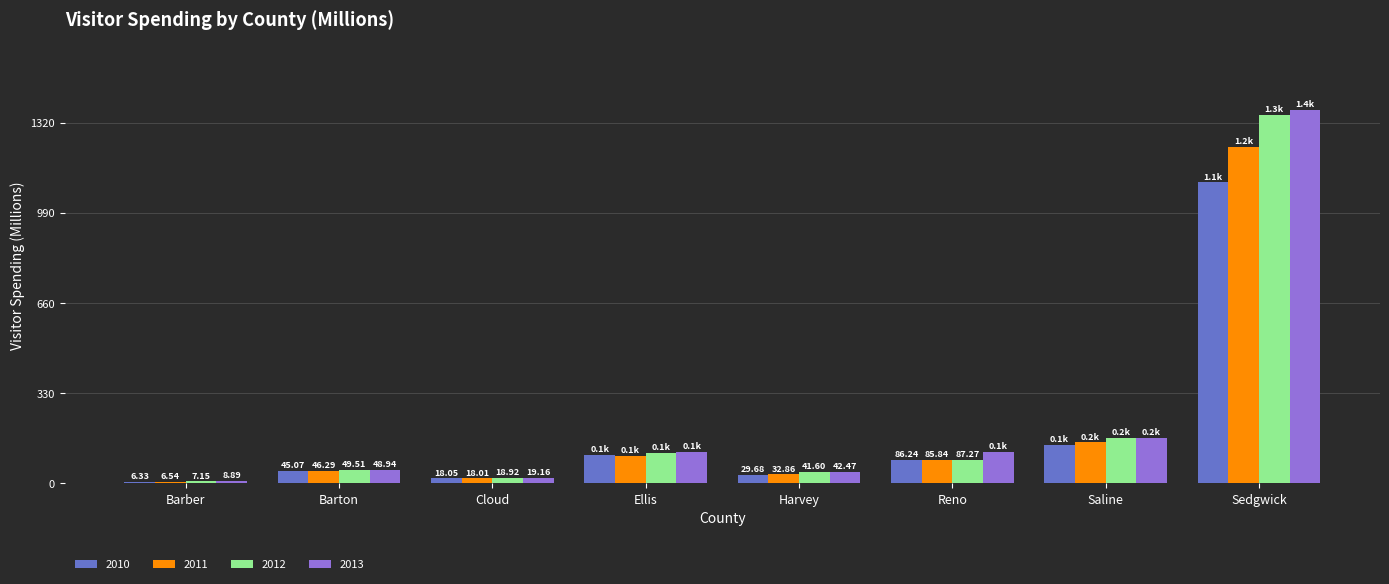

Is the value of 2010 at Ellis greater than the value of 2013 at Barton?

Yes